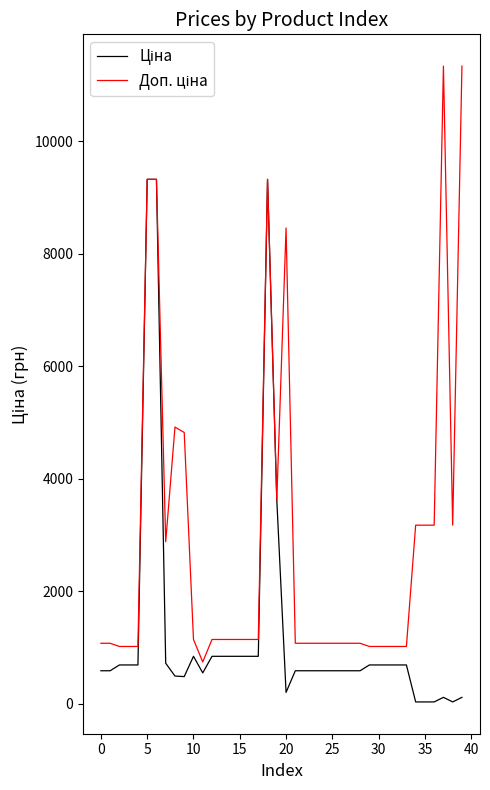

What is the label of the 24th point from the left?

23